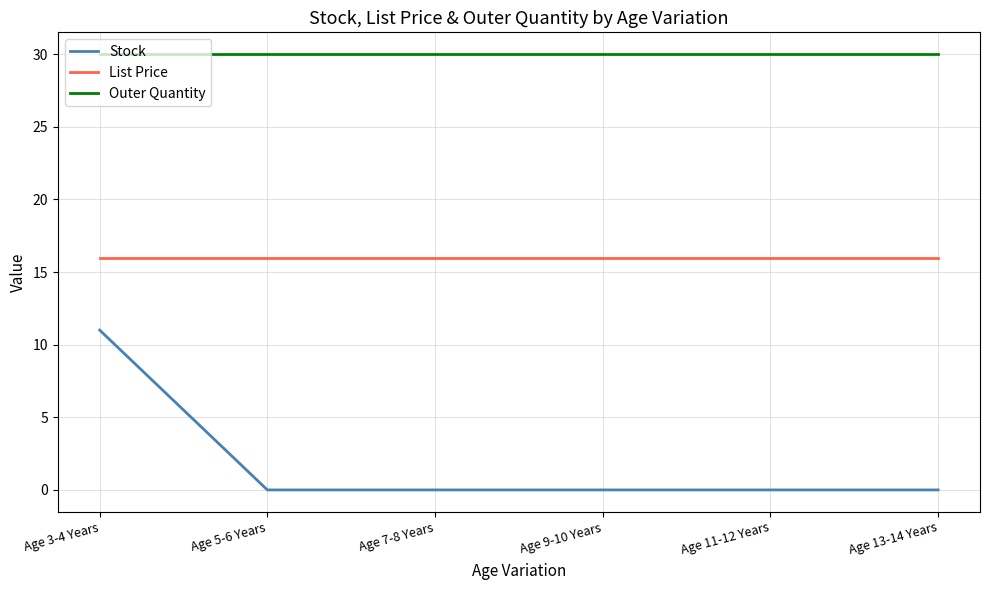

What position from the left is Age 9-10 Years?

4